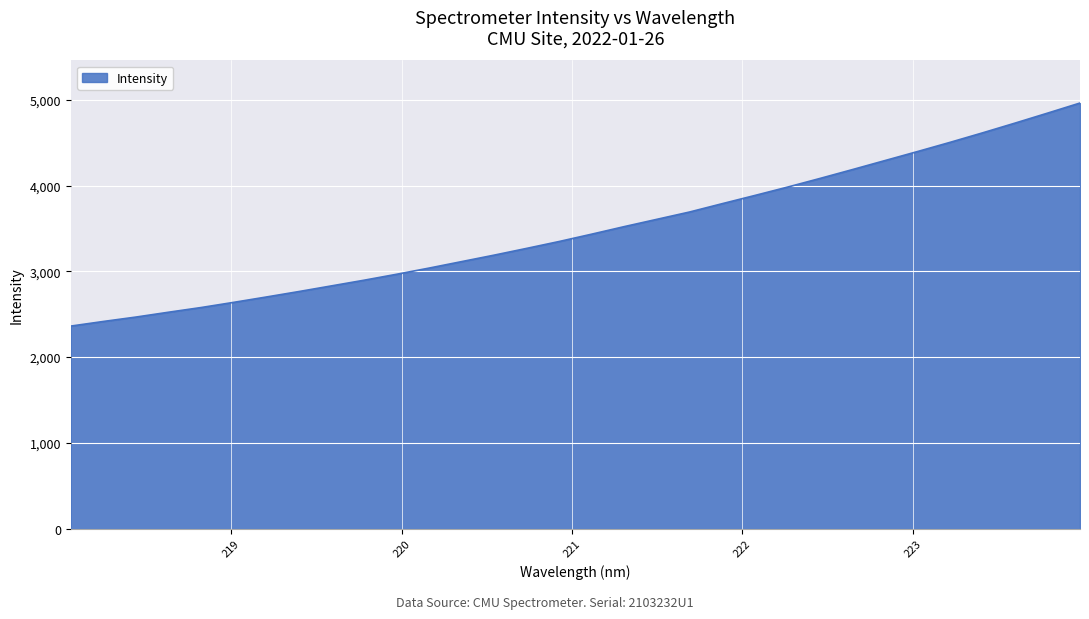

Reading left to right, list all the values displayed in this chart.

2361.7	2415.4	2466.8	2523.2	2577.9	2638.3	2700.6	2764.3	2830.2	2896.3	2965.7	3038.0	3113.6	3189.2	3268.0	3348.4	3434.1	3522.0	3606.9	3691.8	3788.7	3884.1	3981.2	4082.3	4185.9	4291.0	4396.2	4503.3	4614.0	4727.8	4844.1	4962.1